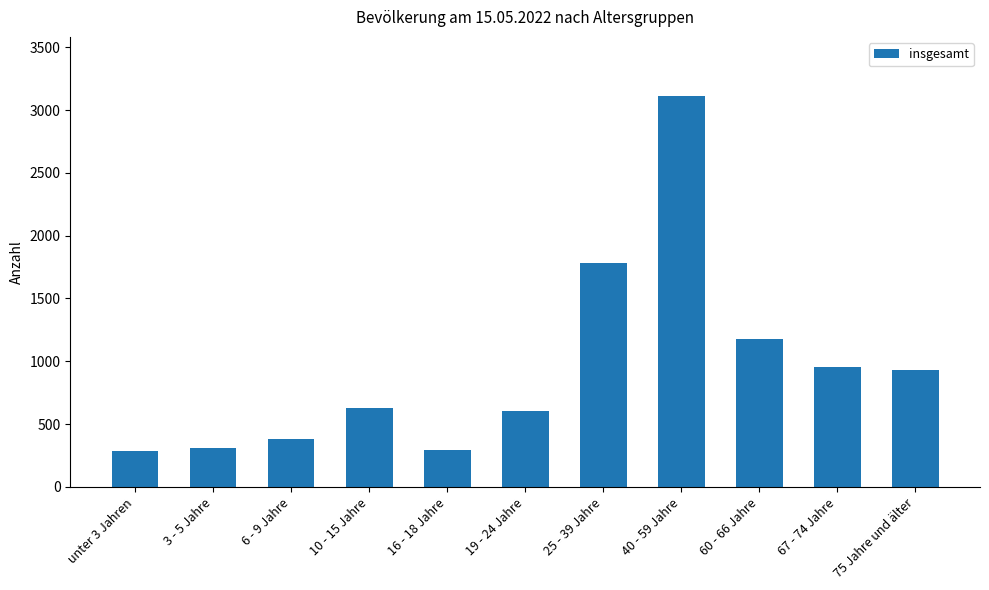

What is the maximum value shown in the chart?

3116